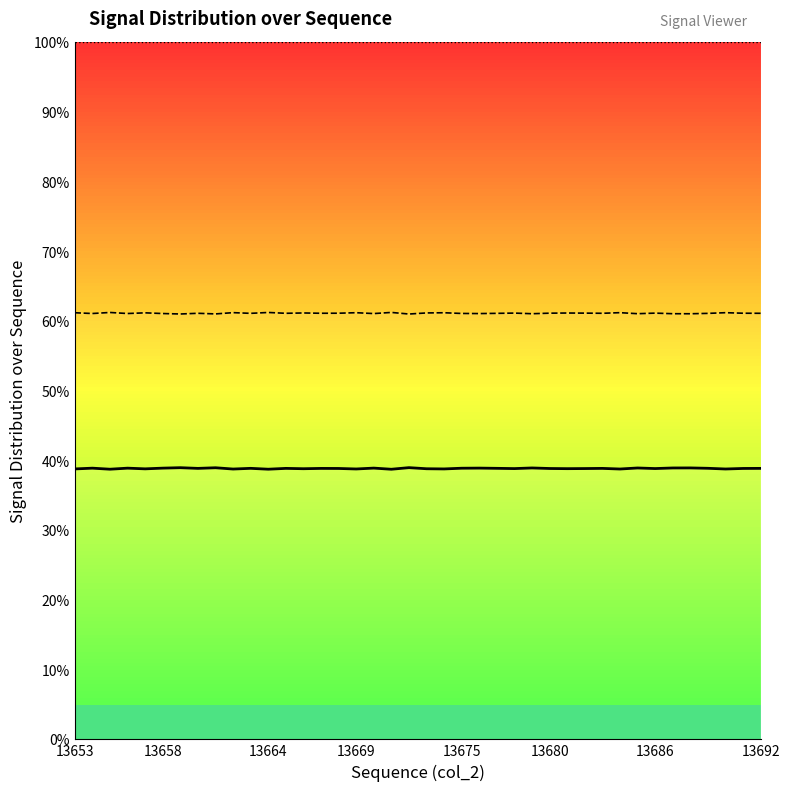

Which series has the largest total across all categories?

col_520_line